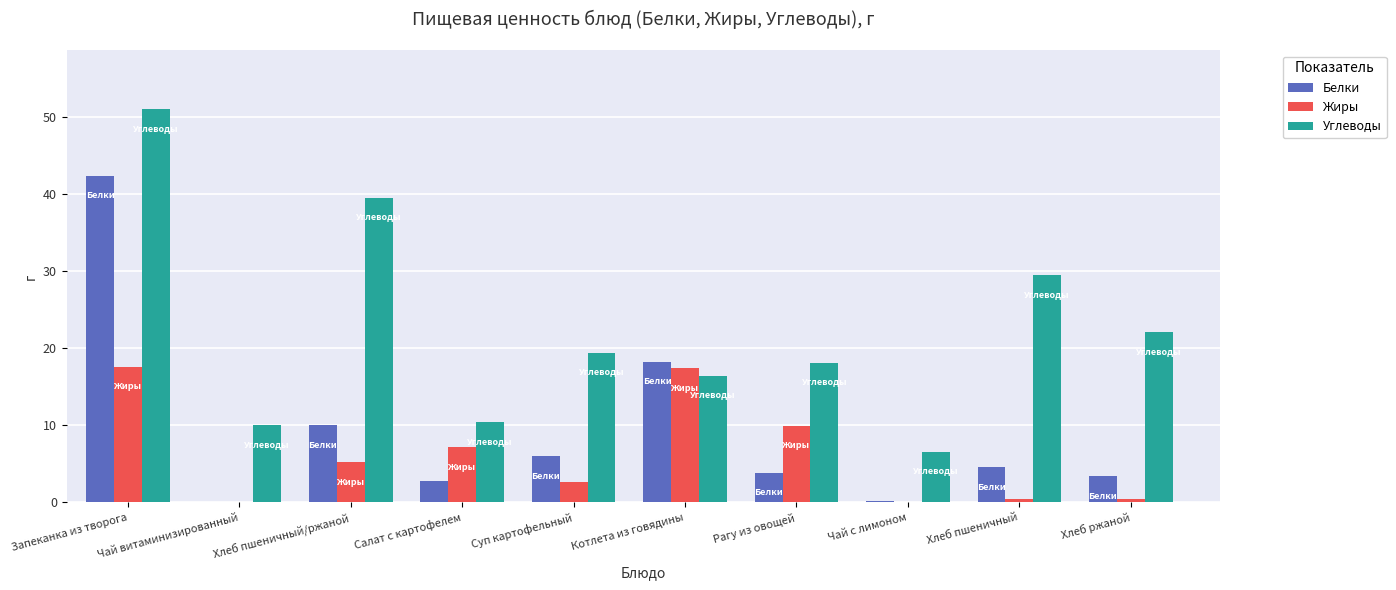

Is the value of Белки at Чай с лимоном greater than the value of Углеводы at Хлеб ржаной?

No